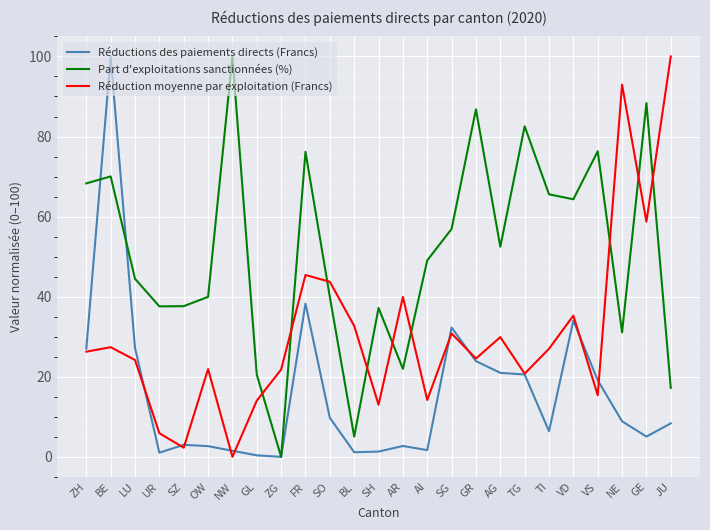

Which series ends up on top after the final intersection of Part d'exploitations sanctionnées (%) and Réduction moyenne par exploitation (Francs)?

Réduction moyenne par exploitation (Francs)